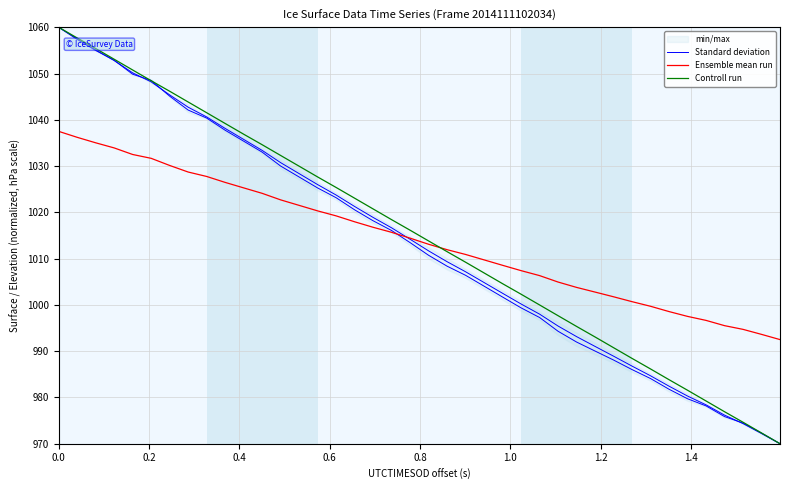

How many data points in Controll run are above 1016?

20